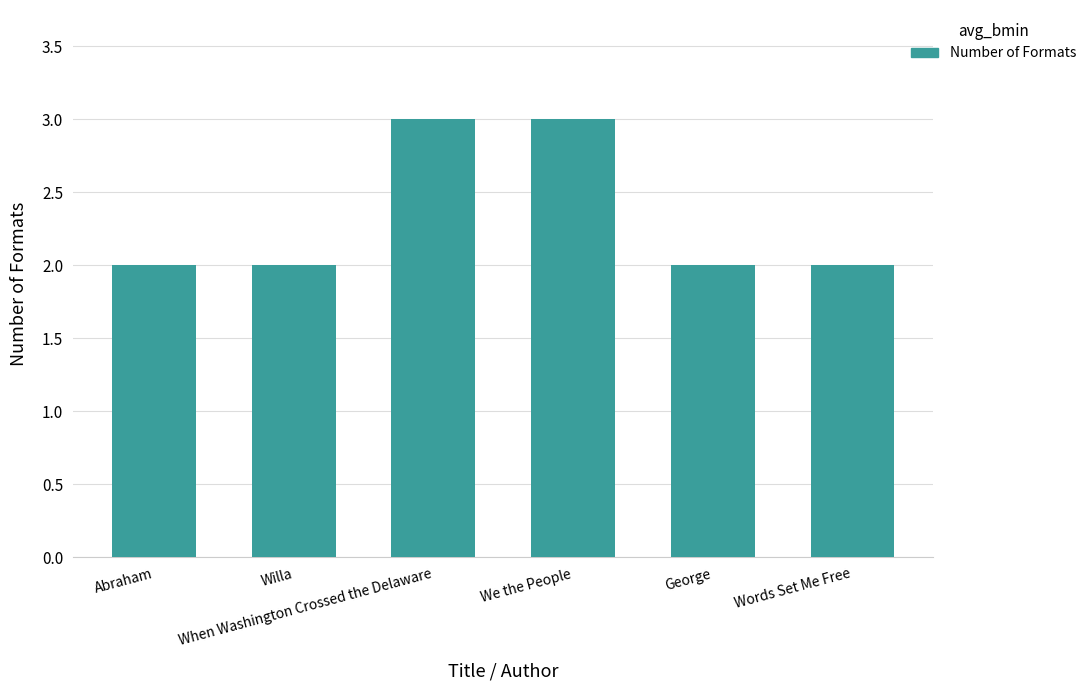

What position from the left is George?

5